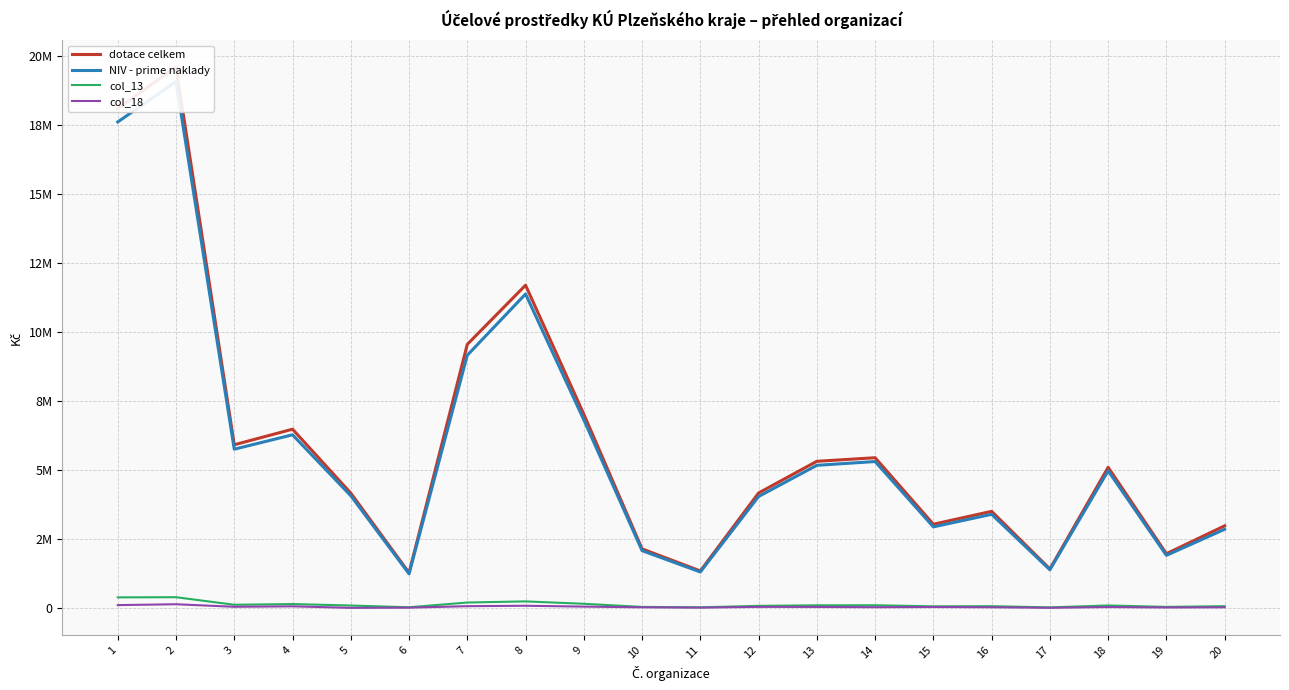

Which series has the widest spread of values?

dotace celkem